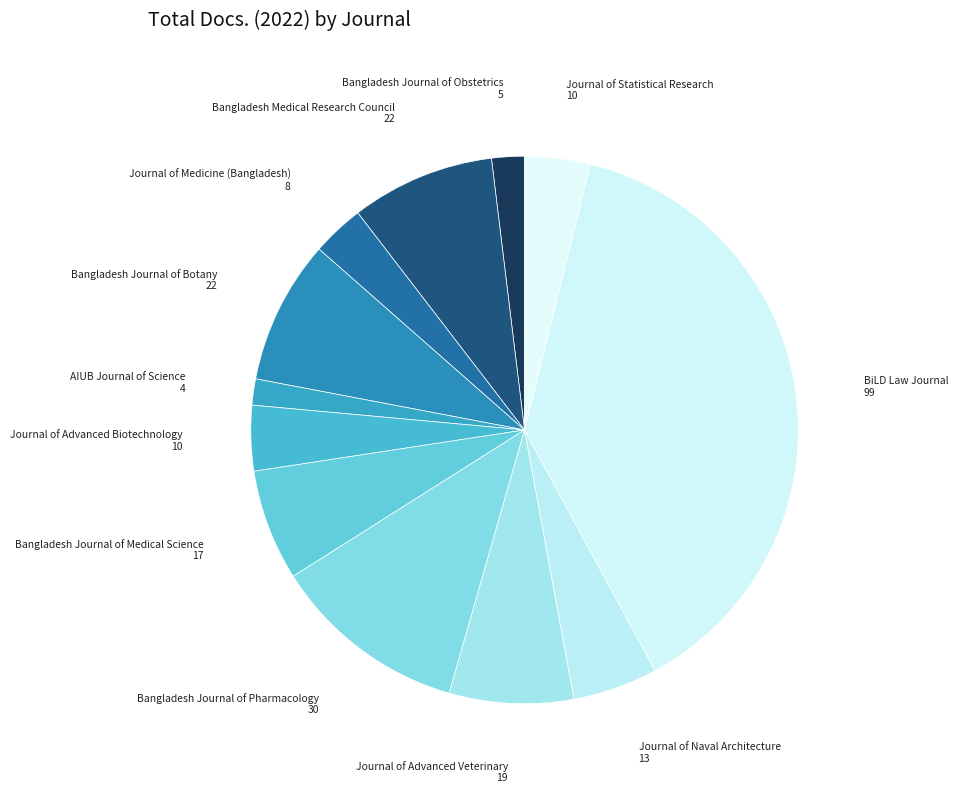

What is the ratio of the value at Bangladesh Journal of Botany to the value at Bangladesh Medical Research Council?

1.0